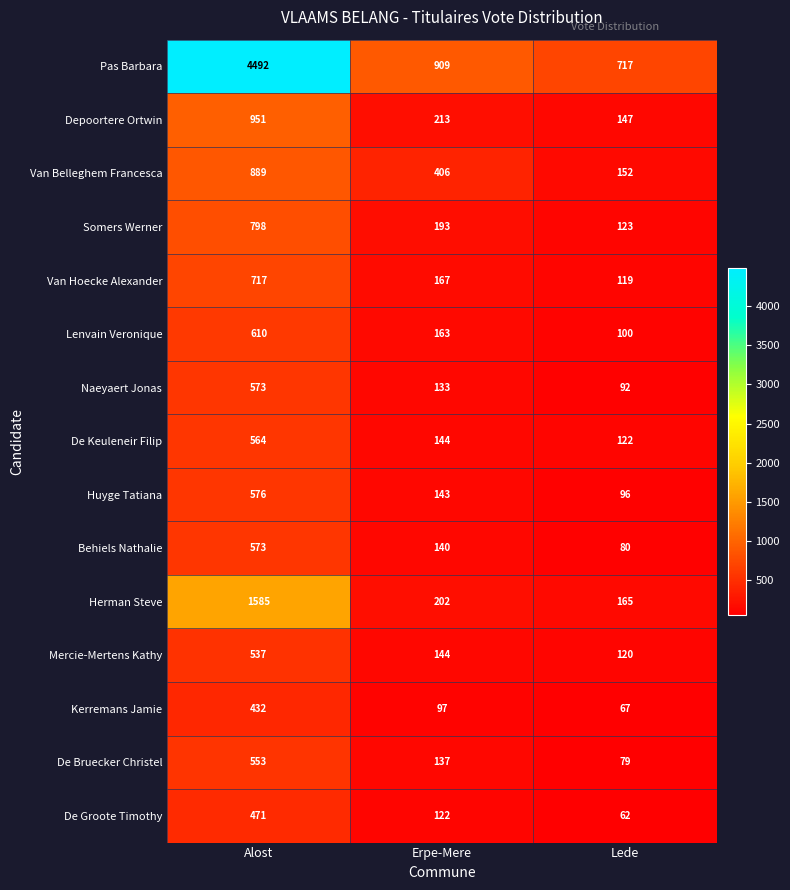

The Mercie-Mertens Kathy series shows 907 at Alost. True or false?

False